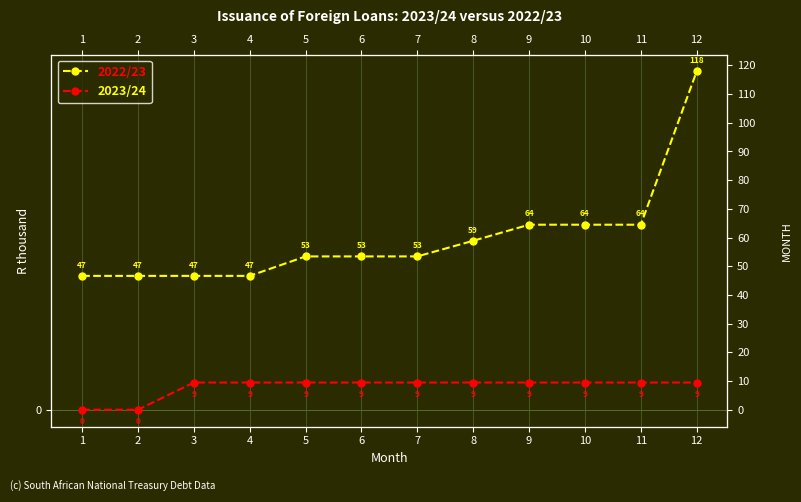

What is the sum of all 2022/23 values?

716.9